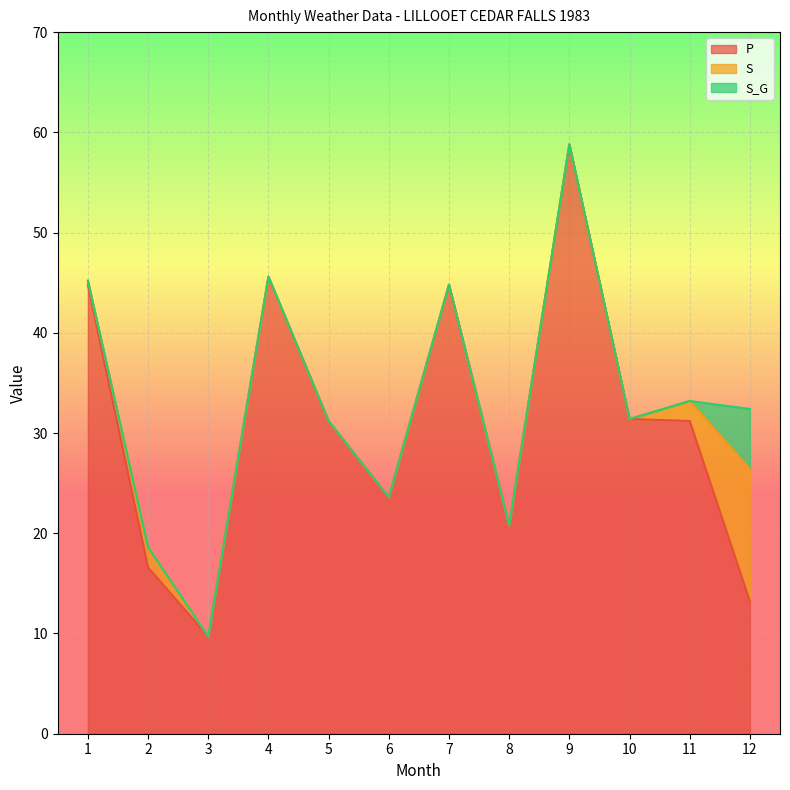

True or false: P has more than 2 points higher than both neighbors.

True